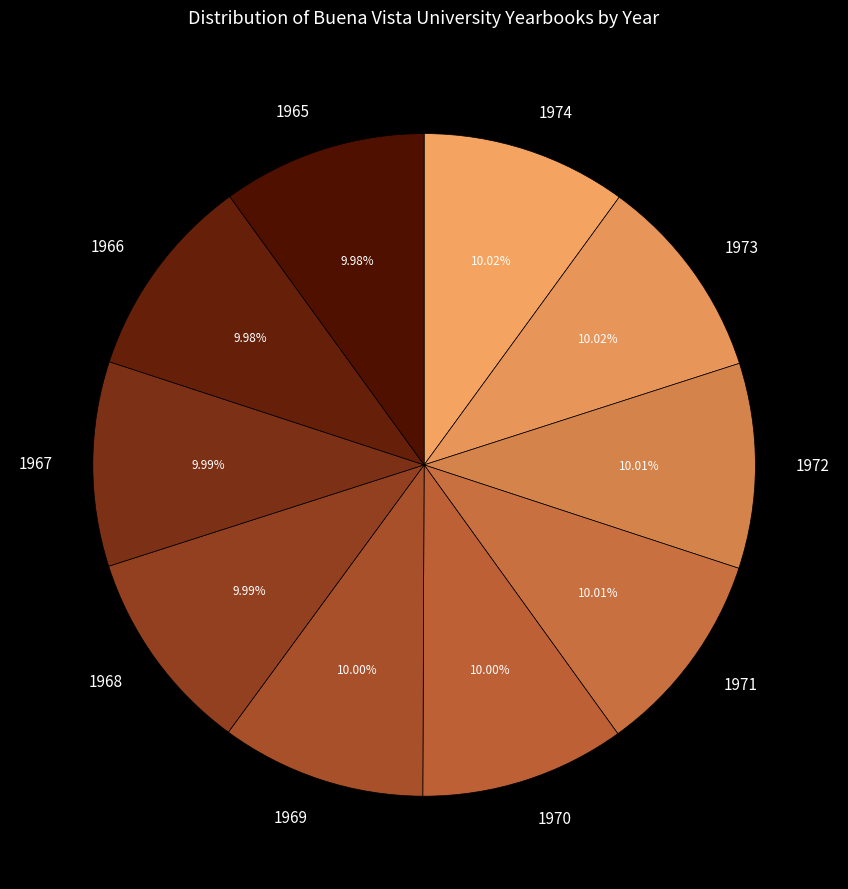

How many segments does this pie chart have?

10